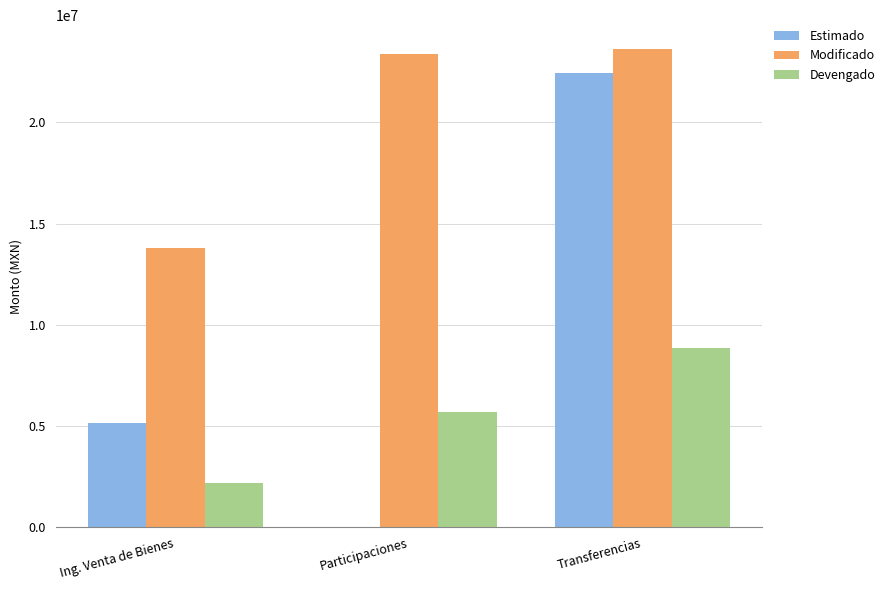

The value of Devengado at Participaciones is 5697146.0. True or false?

True